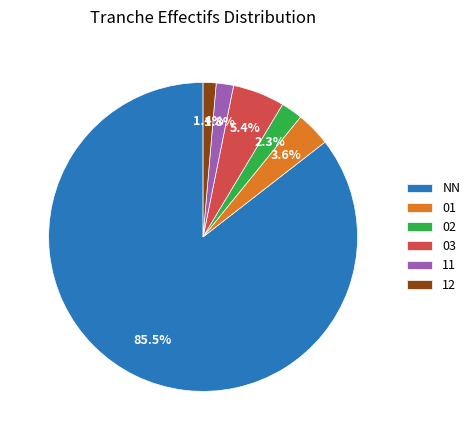

What is the largest slice in the pie chart?

NN